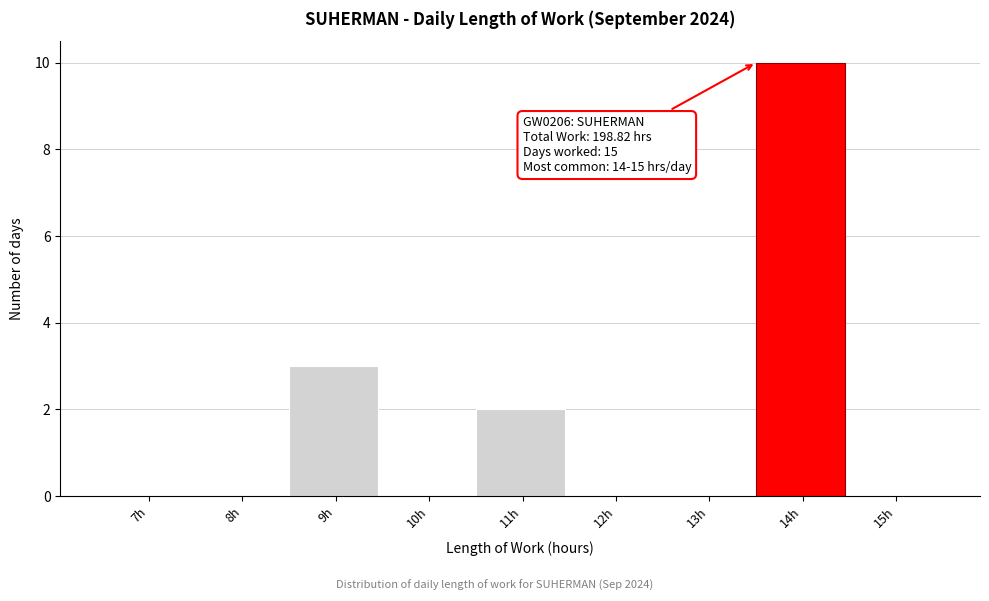

Reading left to right, transcribe all the data shown in this chart.

7h=0	8h=0	9h=3	10h=0	11h=2	12h=0	13h=0	14h=10	15h=0